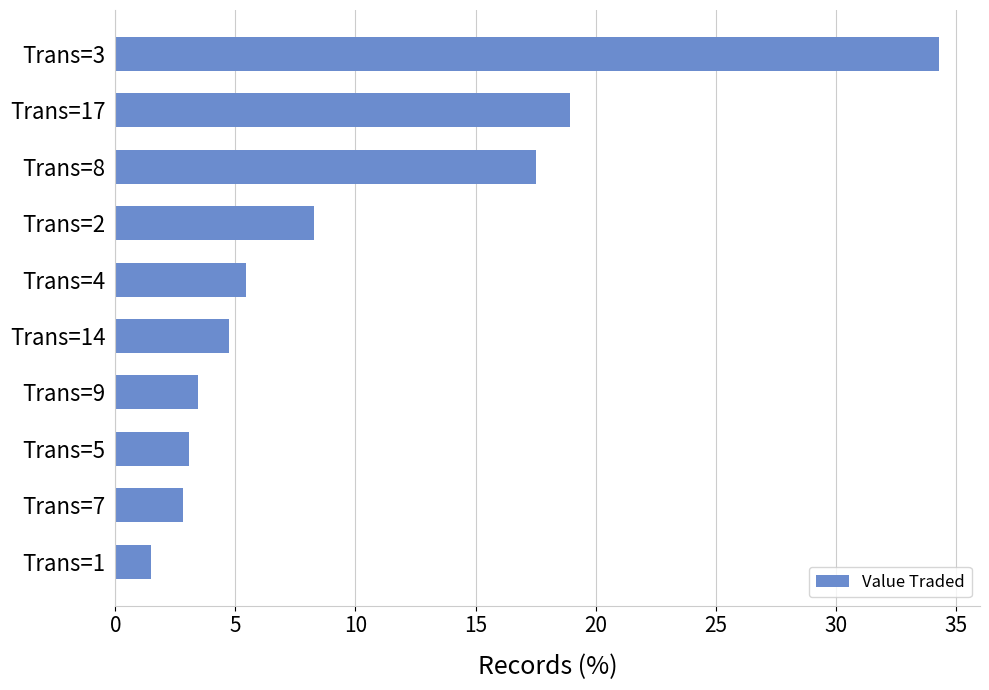

True or false: the data shows 4.7 at Trans=14.

True